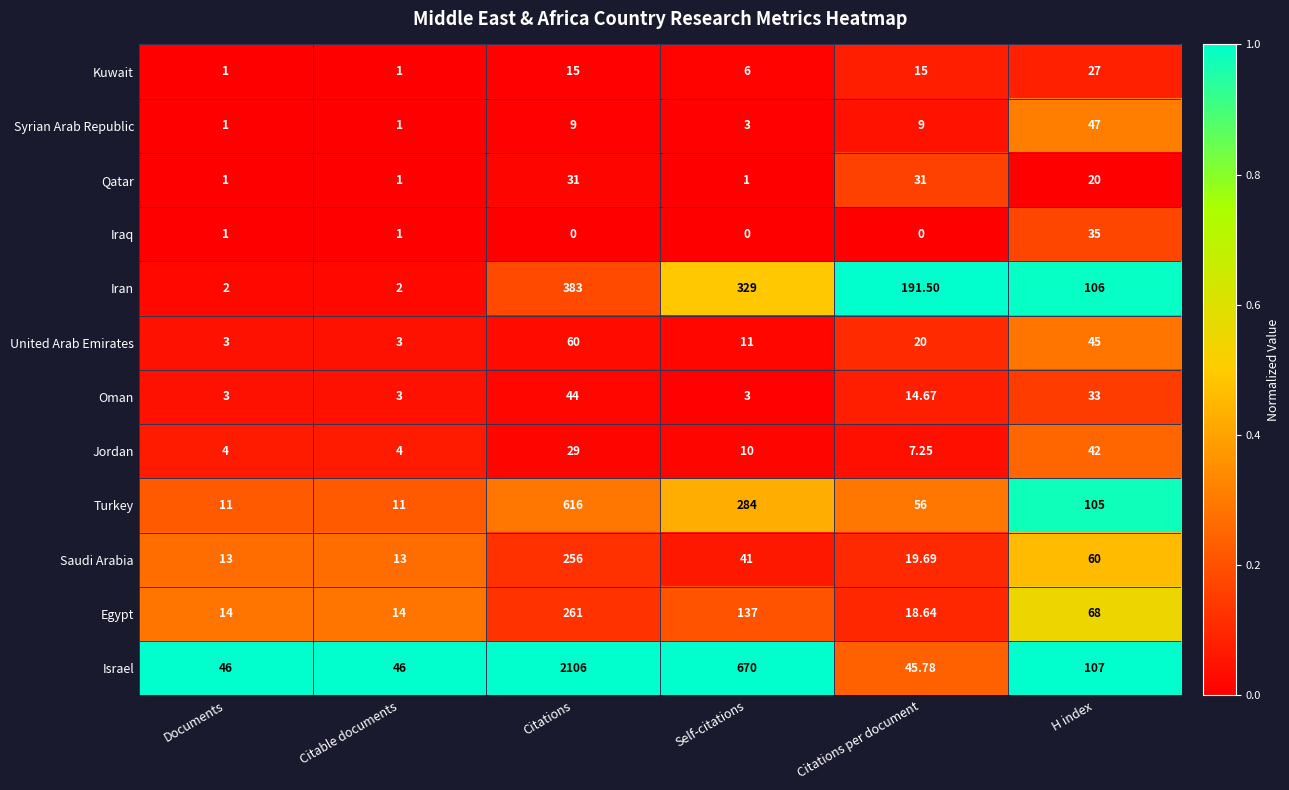

Between Citations per document and H index, which series saw the biggest shift?

Iran